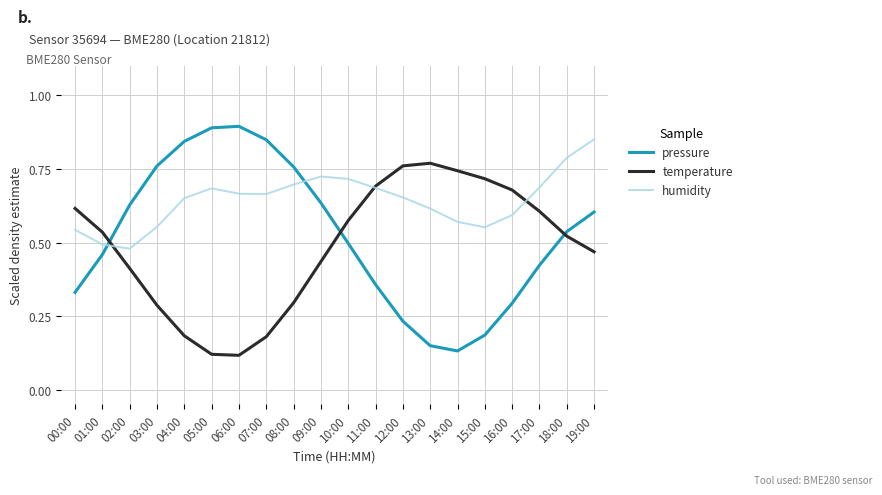

At 04:00, list the series in order from smallest to largest.

temperature, humidity, pressure